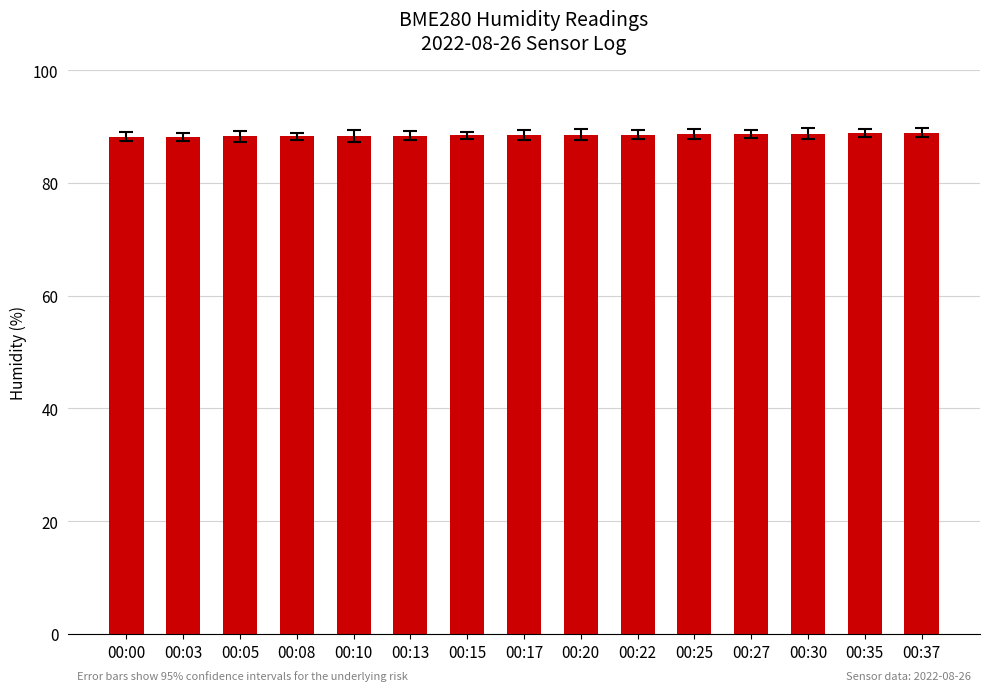

What is the smallest value displayed?

88.1